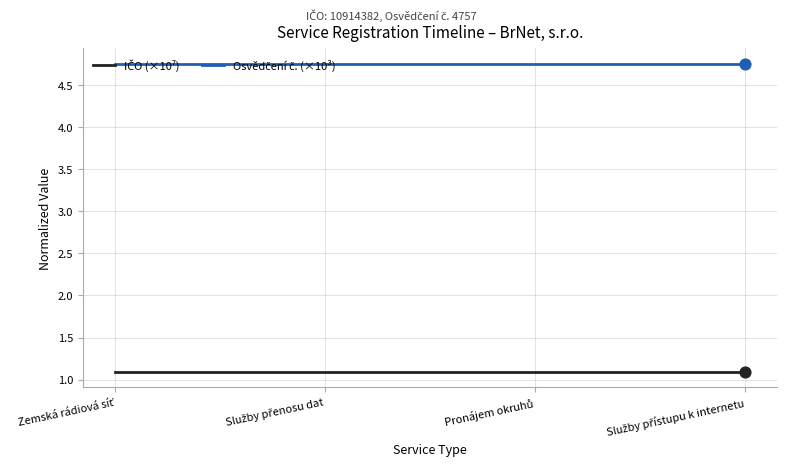

At how many categories does at least one series exceed 1?

4